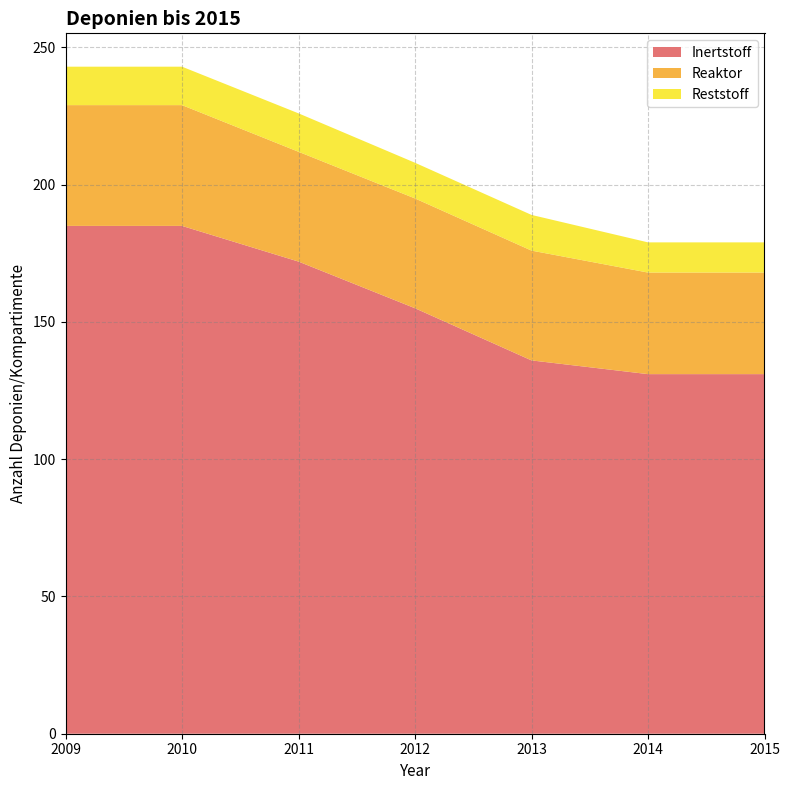

Reading right to left, list all the values displayed in this chart.

Inertstoff: 2015=131	2014=131	2013=136	2012=155	2011=172	2010=185	2009=185
Reaktor: 2015=37	2014=37	2013=40	2012=40	2011=40	2010=44	2009=44
Reststoff: 2015=11	2014=11	2013=13	2012=13	2011=14	2010=14	2009=14